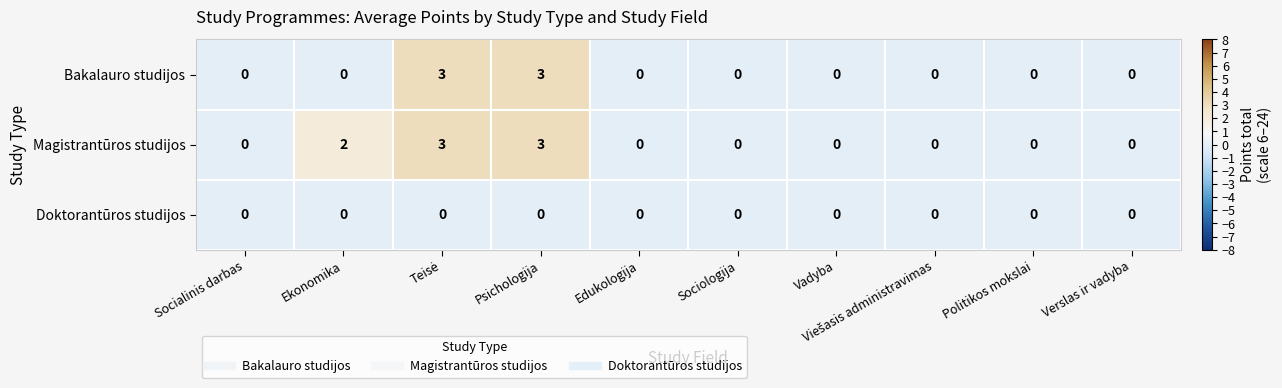

List the series in order of their overall mean, lowest first.

Doktorantūros studijos, Bakalauro studijos, Magistrantūros studijos